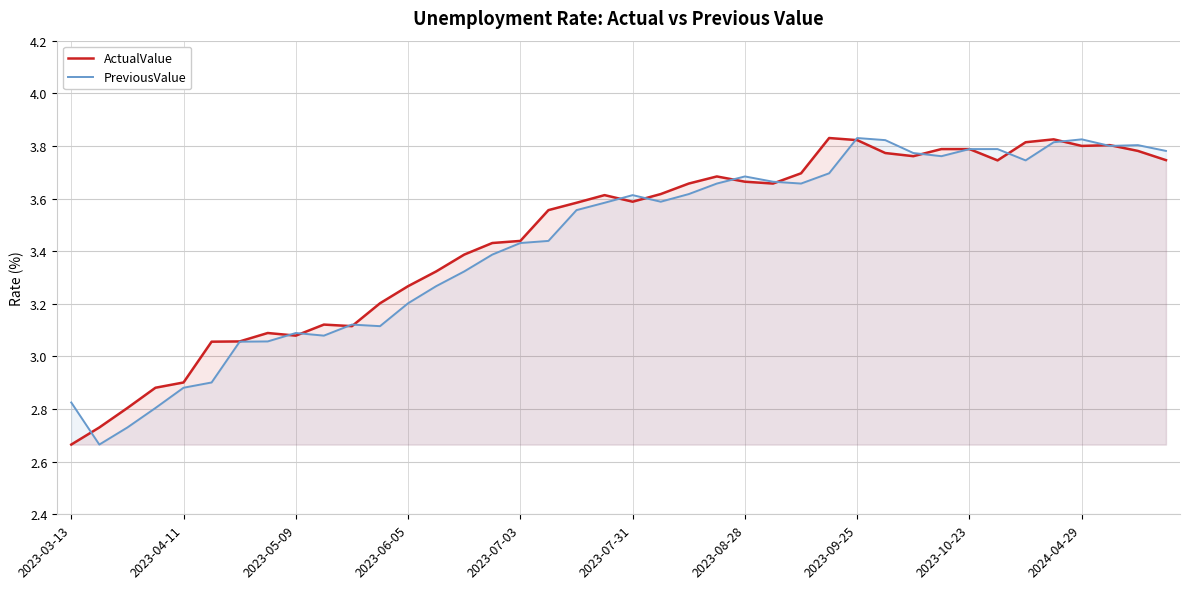

Which category has the lowest value in the ActualValue series?

2023-03-13